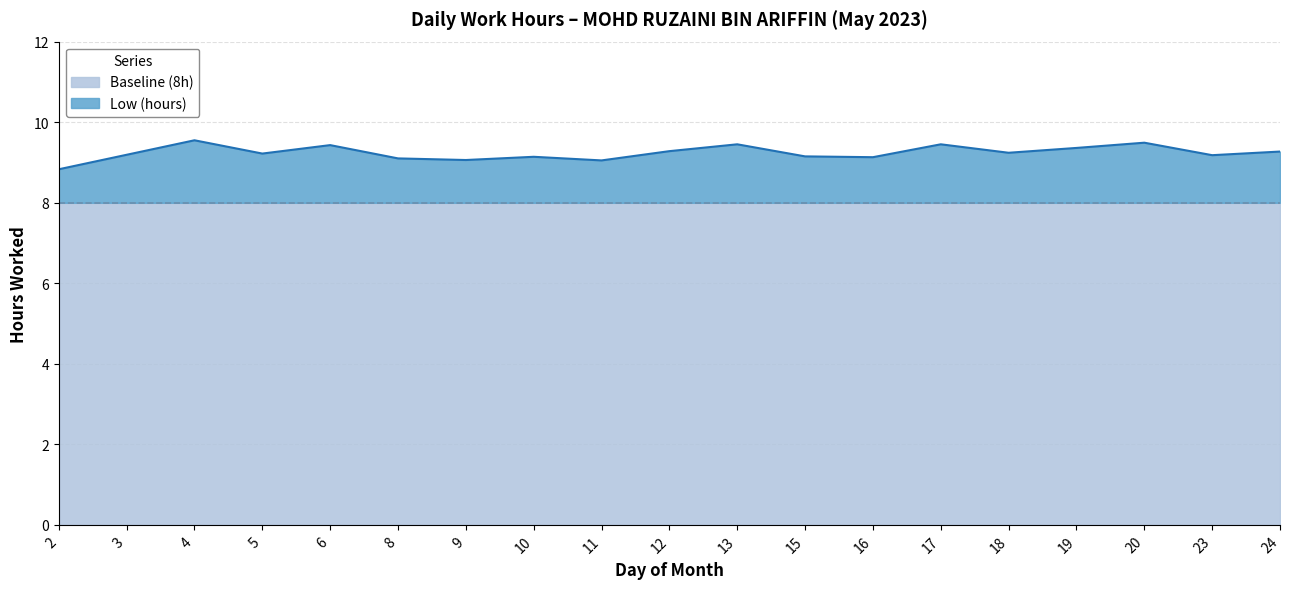

Reading left to right, transcribe all the data shown in this chart.

2=8.8	3=9.2	4=9.6	5=9.2	6=9.4	8=9.1	9=9.1	10=9.1	11=9.1	12=9.3	13=9.4	15=9.2	16=9.1	17=9.4	18=9.2	19=9.4	20=9.5	23=9.2	24=9.3